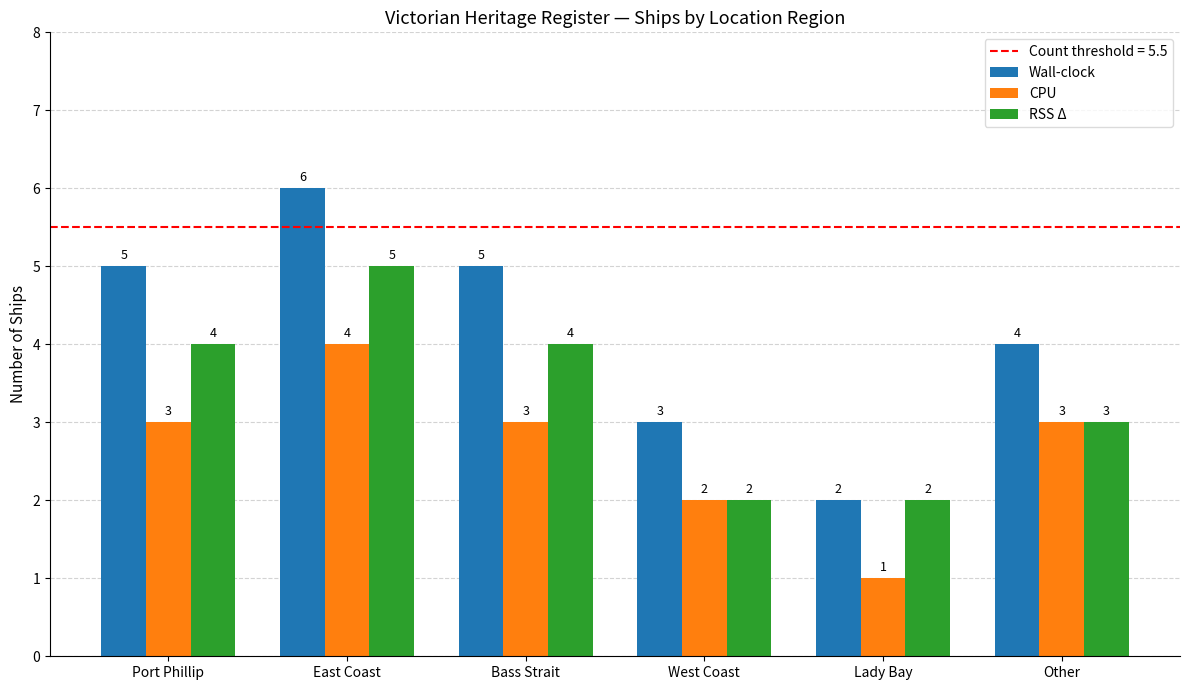

What is the maximum value shown in the chart?

6